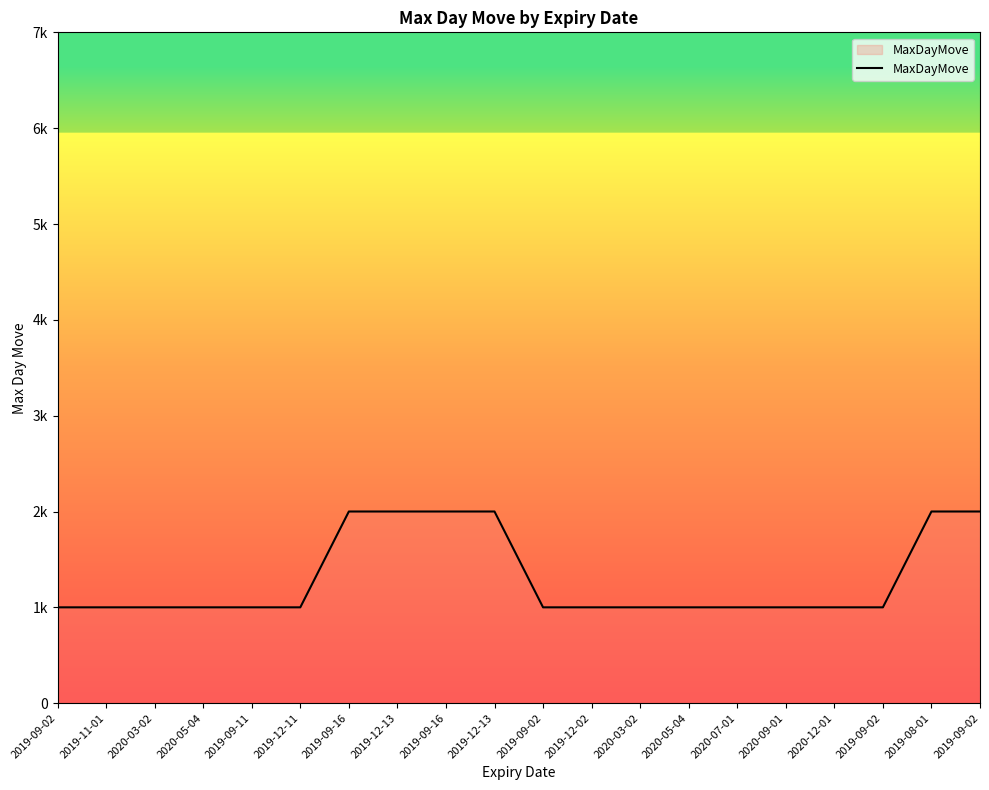

True or false: the data has more than 0 interior local peaks.

False